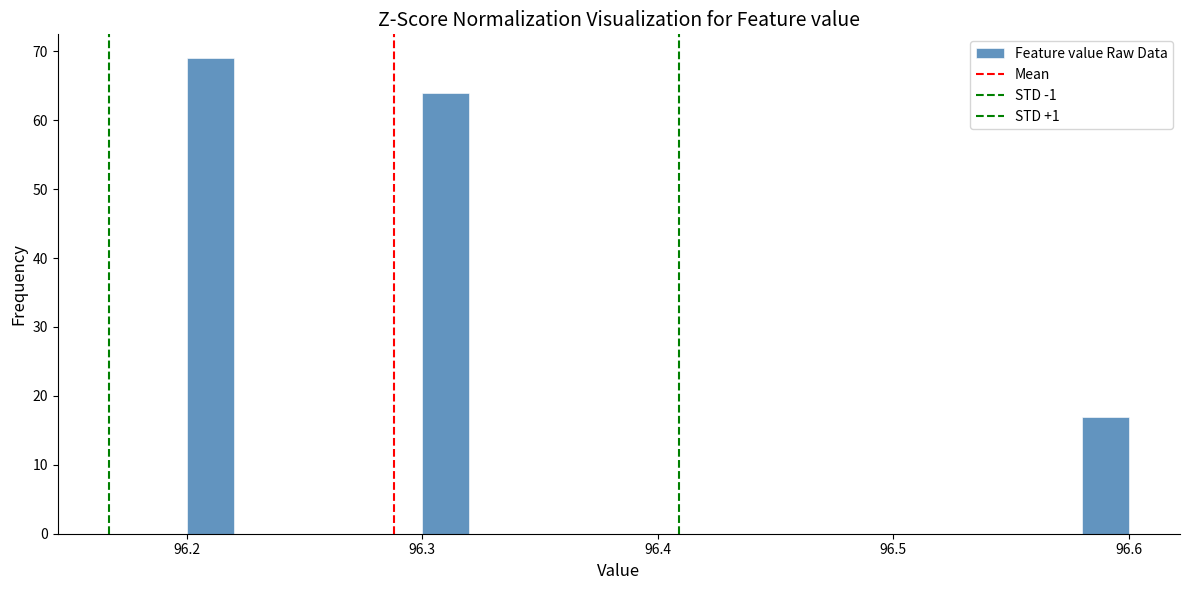

Around what value on the x-axis is the tallest bar? Give the approximate position of its centre, as read against the axis.

96.21